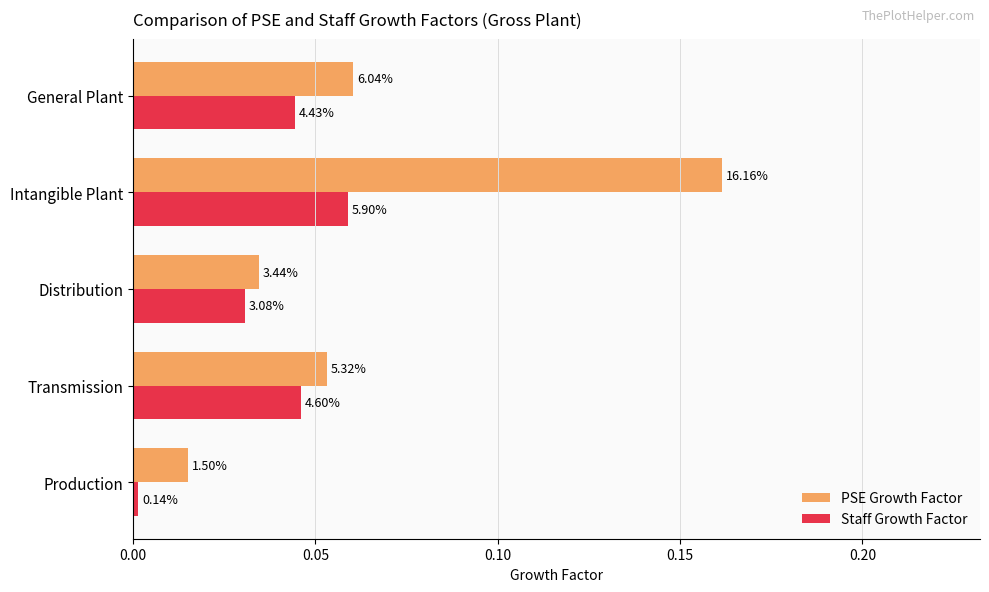

Reading right to left, extract all data points from this chart.

PSE Growth Factor: 0.1	0.2	0.0	0.1	0.0
Staff Growth Factor: 0.0	0.1	0.0	0.0	0.0